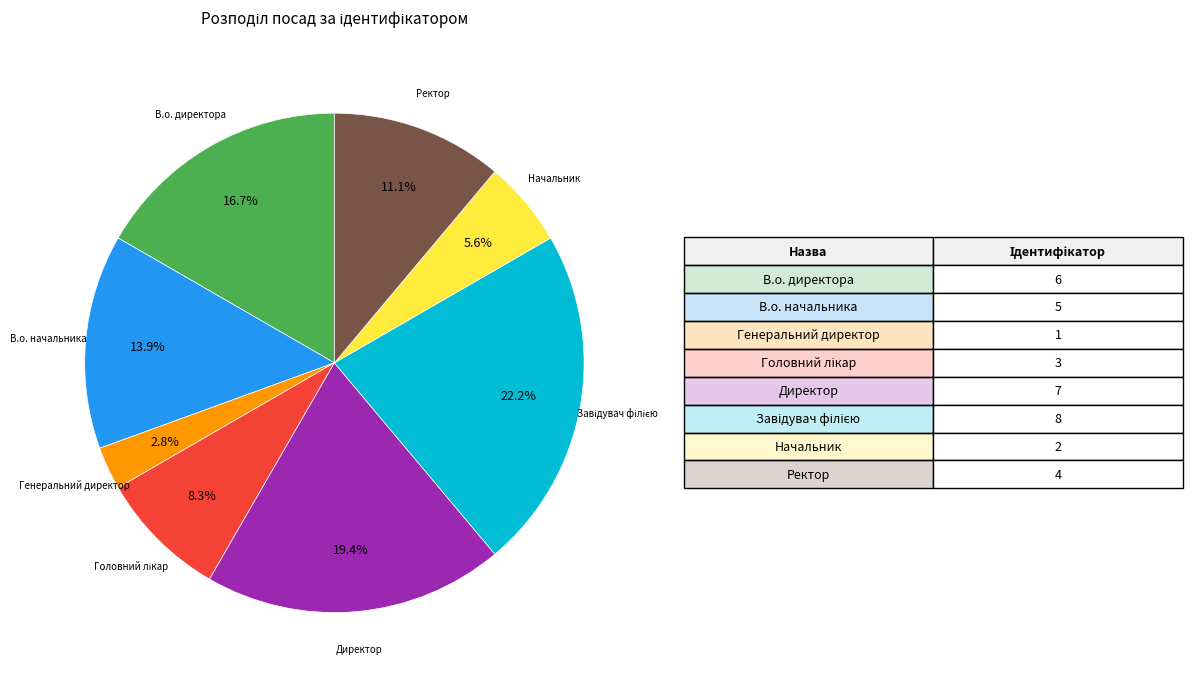

Is there any slice that represents more than half of the pie?

No